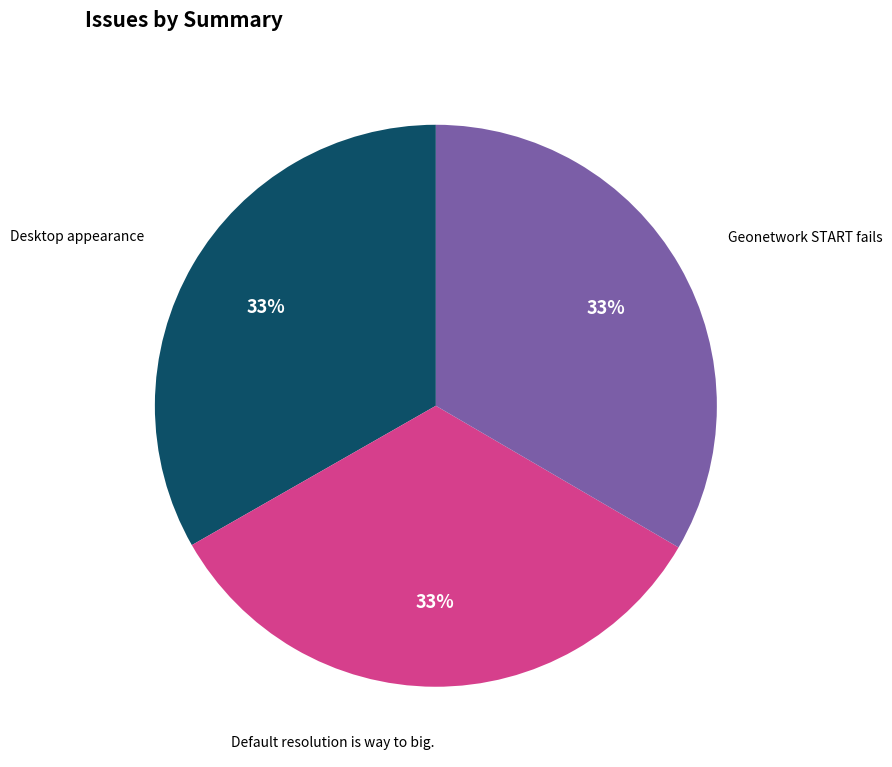

To the nearest percent, what is the average slice percentage?

33%